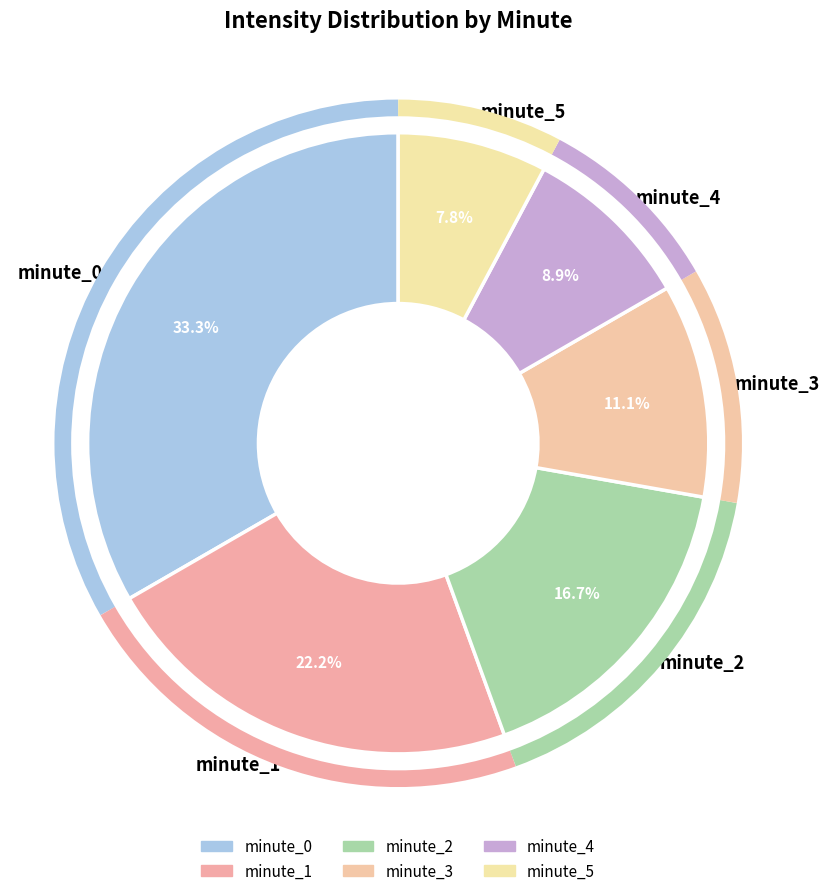

Which category has the biggest portion of the pie?

minute_0